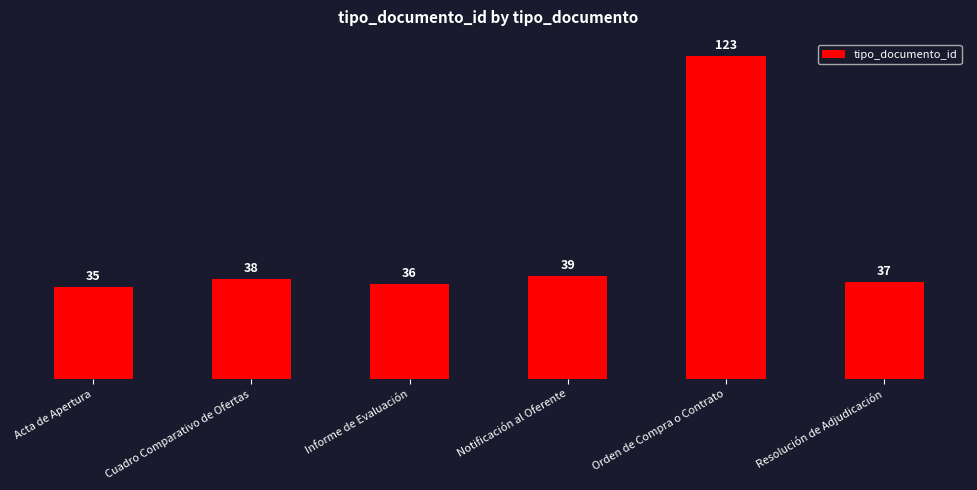

What is the average value?

51